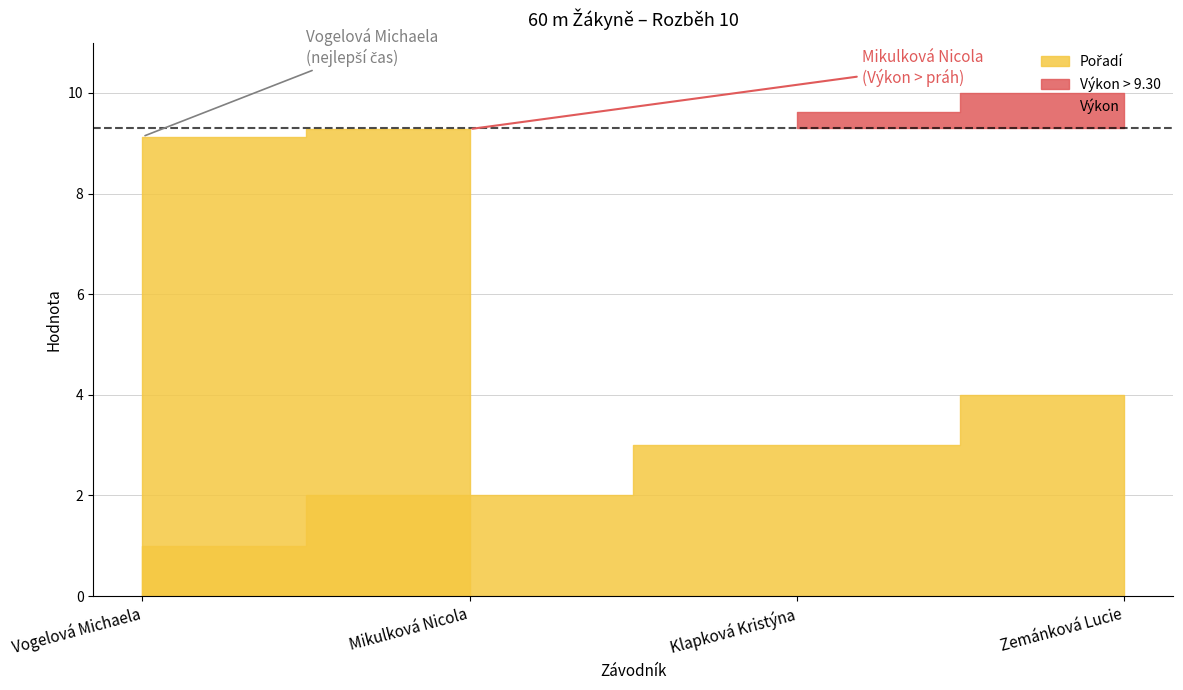

At which label does Pořadí reach its minimum?

Vogelová Michaela